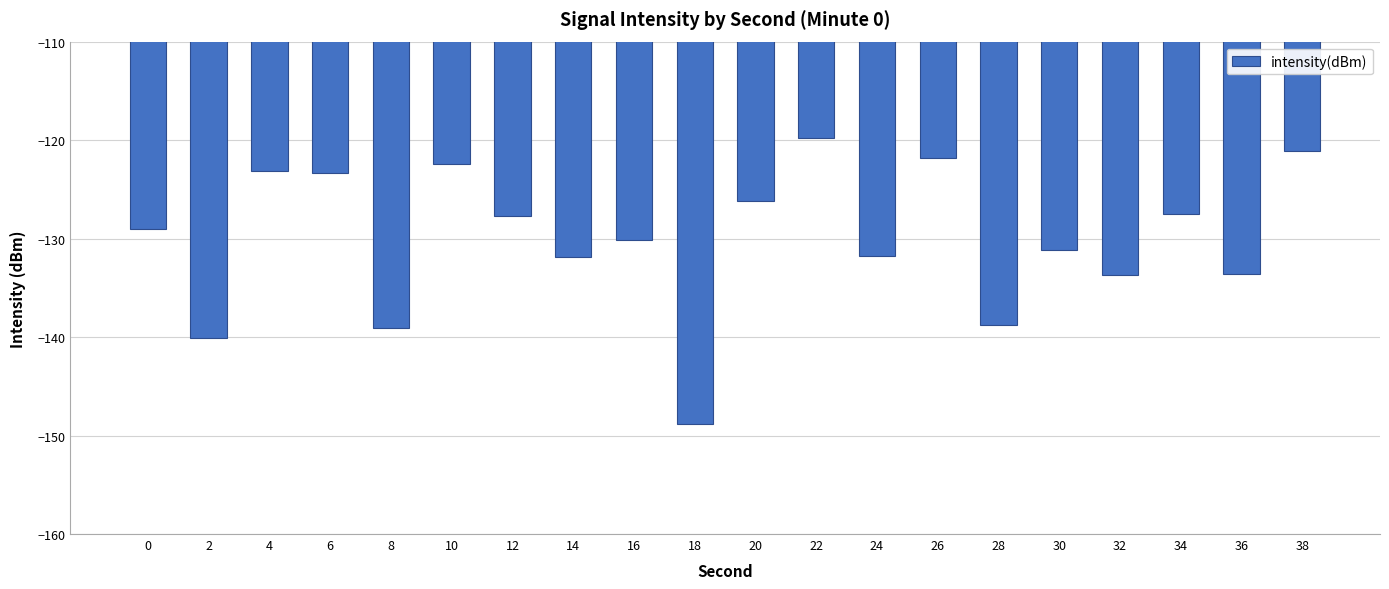

At which label does the data first exceed -129?

4